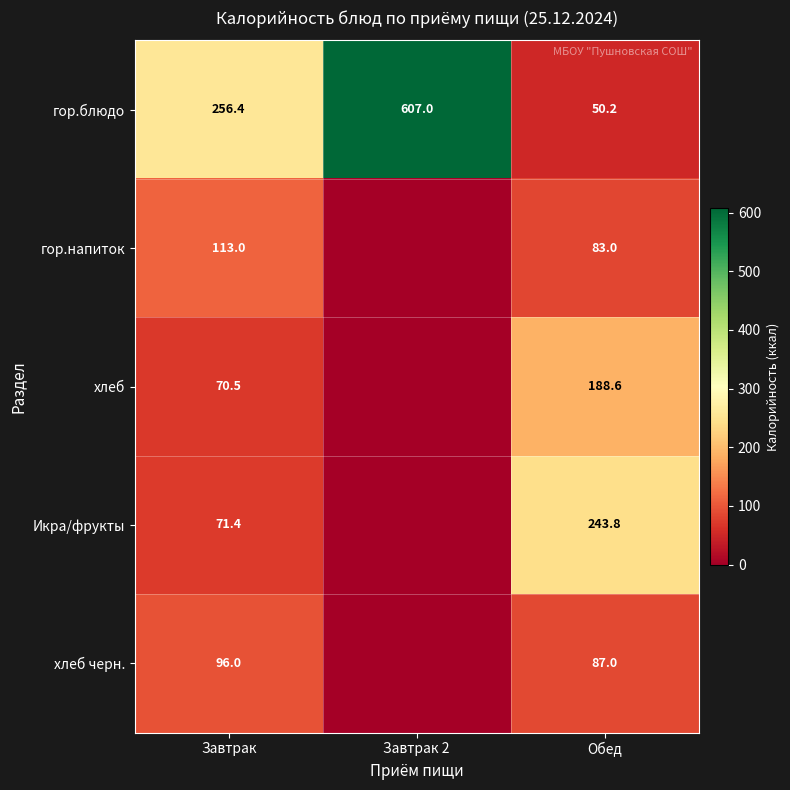

What value does the гор.блюдо series have at Завтрак?

256.4